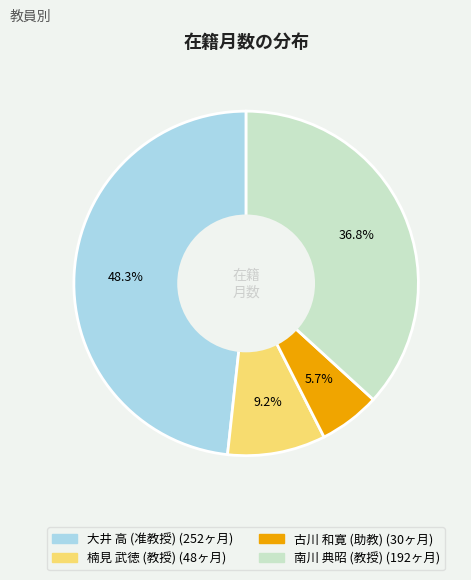

Does 楠見 武徳 (教授) account for over 50% of the chart?

No